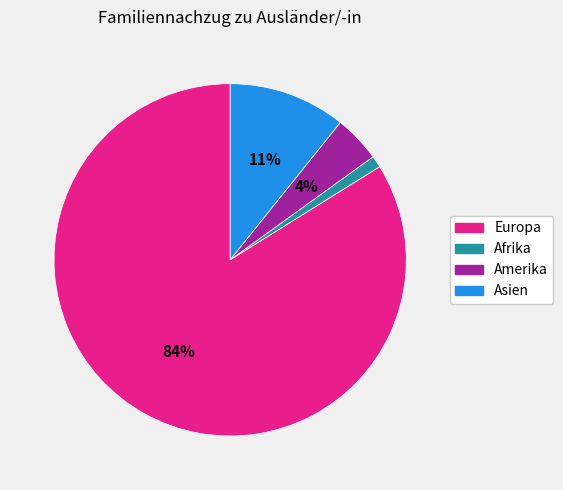

Which has a higher value, Asien or Europa?

Europa